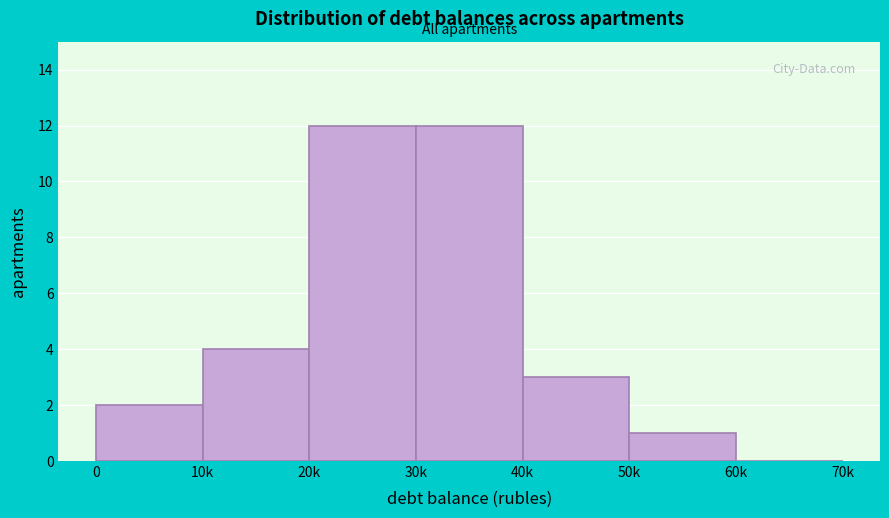

Reading left to right, what are all the values shown in this chart?

0=2	10k=4	20k=12	30k=12	40k=3	50k=1	60k=0